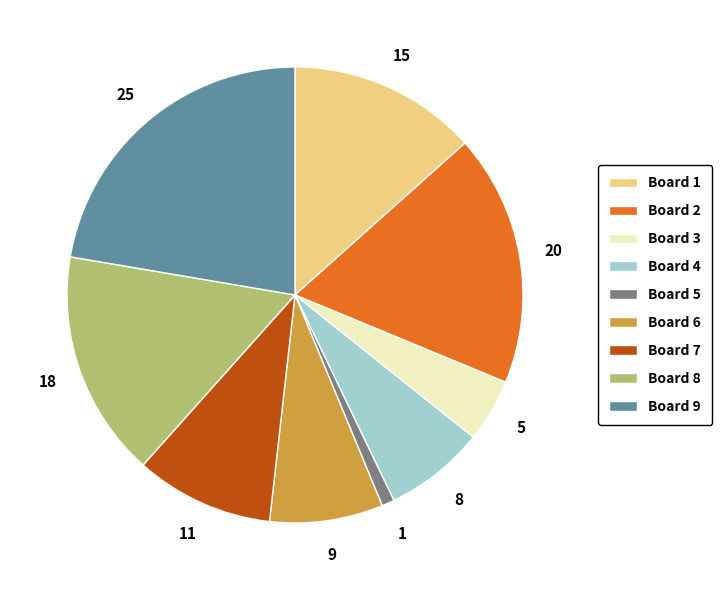

True or false: Board 1 accounts for 1% of the total.

False